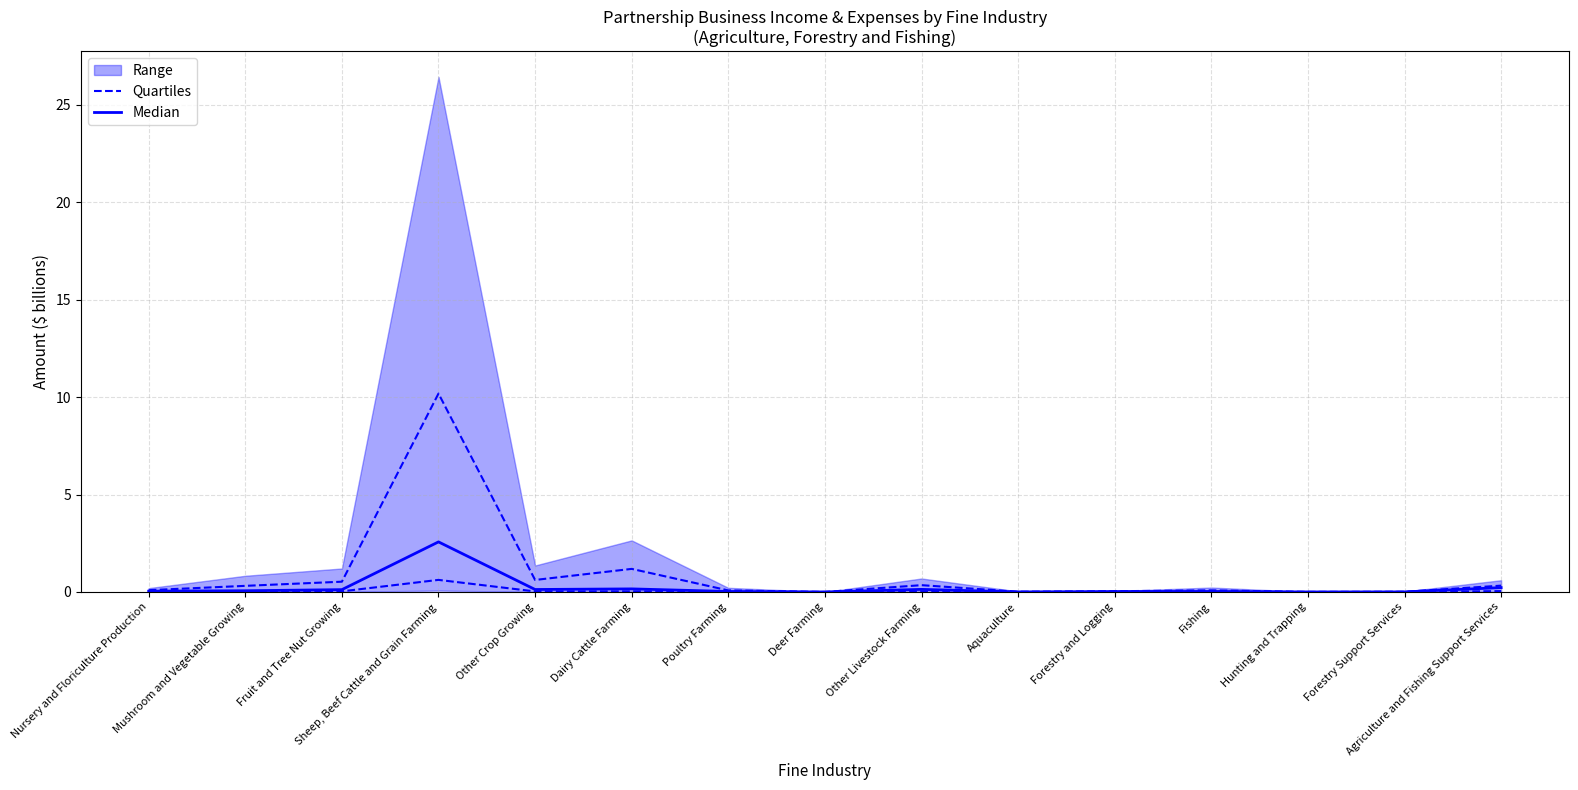

At which category does Quartiles reach its first local valley?

Other Crop Growing